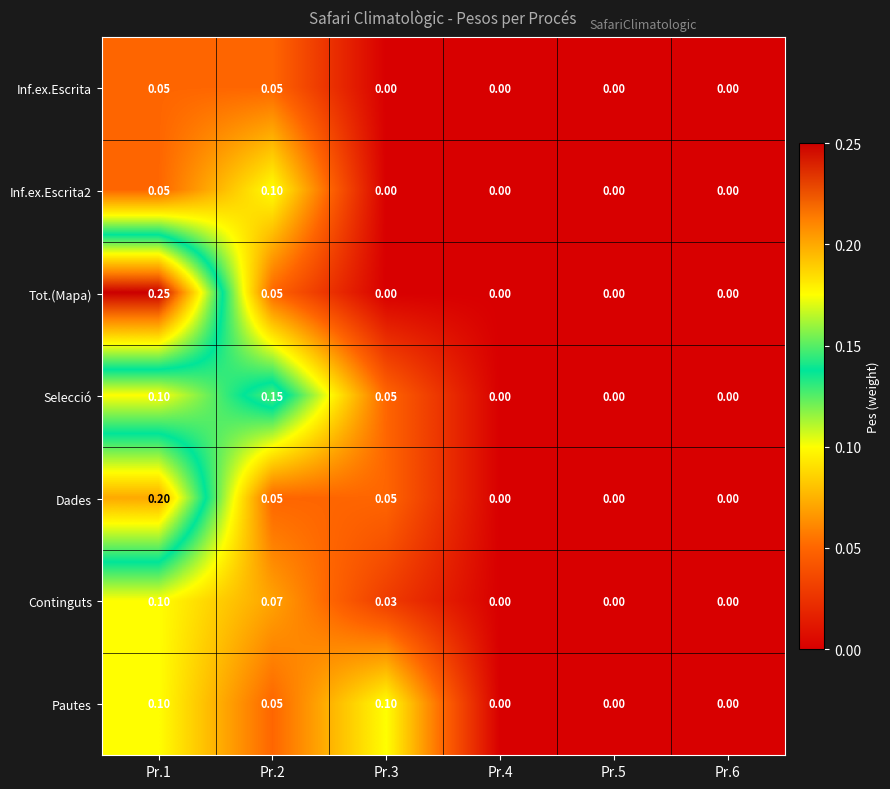

Which series changed the most between Pr.3 and Pr.5?

Pautes